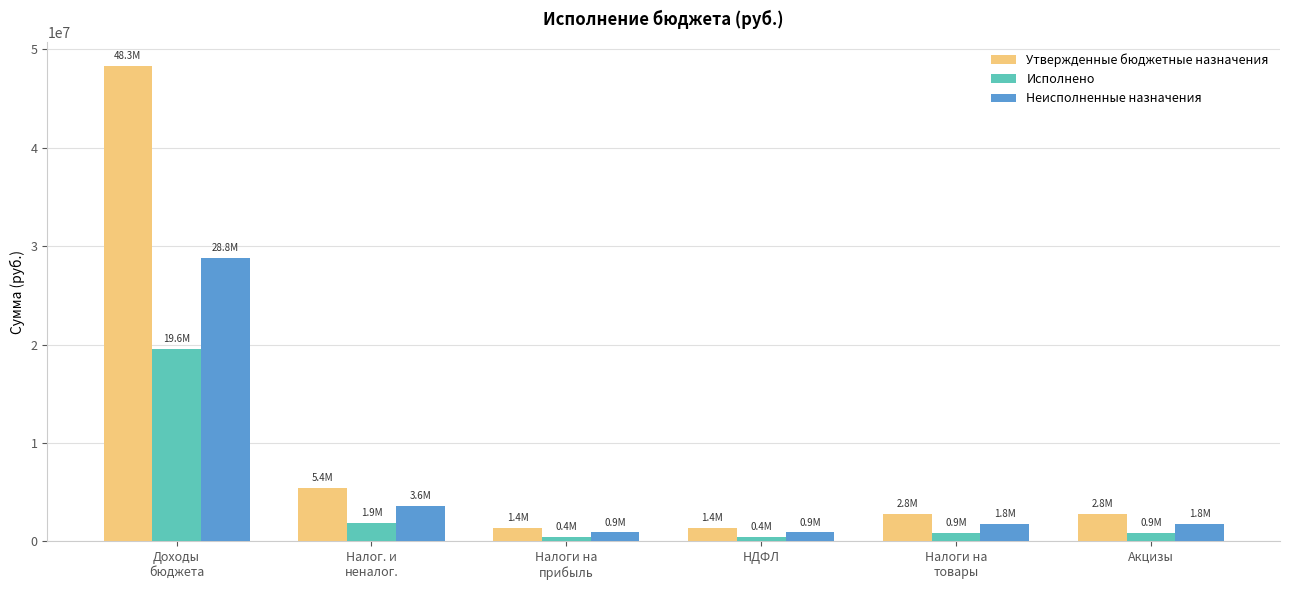

How many bars are there in each group?

3